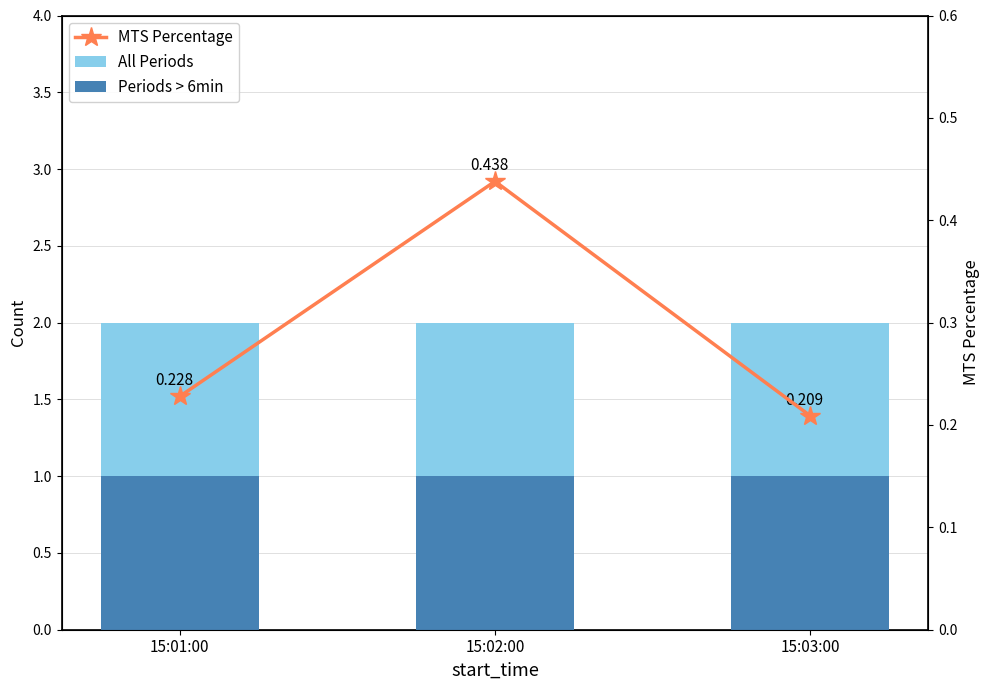

What is the minimum value for MTS Percentage?

0.2